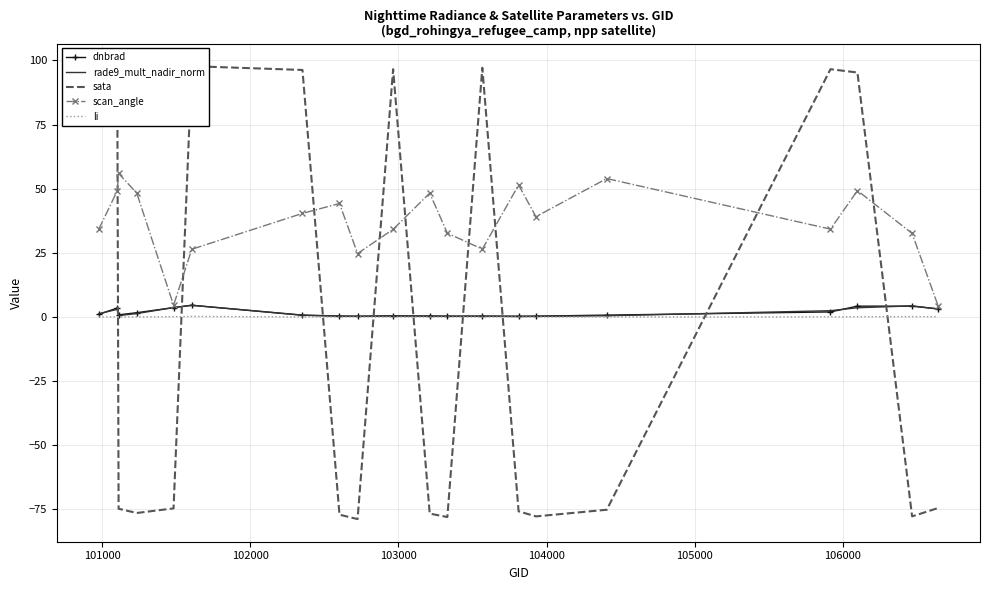

Reading left to right, what are all the values shown in this chart?

dnbrad: 1.0	3.5	0.8	1.6	3.6	4.6	0.7	0.4	0.3	0.4	0.4	0.3	0.3	0.3	0.3	0.7	2.0	4.2	4.2	3.1
rade9_mult_nadir_norm: 1.3	3.0	0.5	1.3	3.6	4.5	0.7	0.3	0.2	0.5	0.3	0.3	0.3	0.2	0.2	0.5	2.4	3.6	4.3	3.1
sata: 96.4	95.8	-74.8	-76.4	-74.6	97.8	96.3	-77.1	-78.8	96.6	-76.7	-78.0	97.1	-75.8	-77.7	-75.2	96.6	95.3	-77.7	-74.5
scan_angle: 34.1	49.2	55.9	48.2	4.6	26.4	40.4	44.2	24.7	34.2	48.3	32.7	26.4	51.4	39.1	53.9	34.2	49.3	32.6	4.4
li: 0.0	0.0	0.0	0.0	0.1	0.2	0.0	0.0	0.0	0.0	0.0	0.0	0.0	0.0	0.0	0.0	0.0	0.1	0.1	0.1